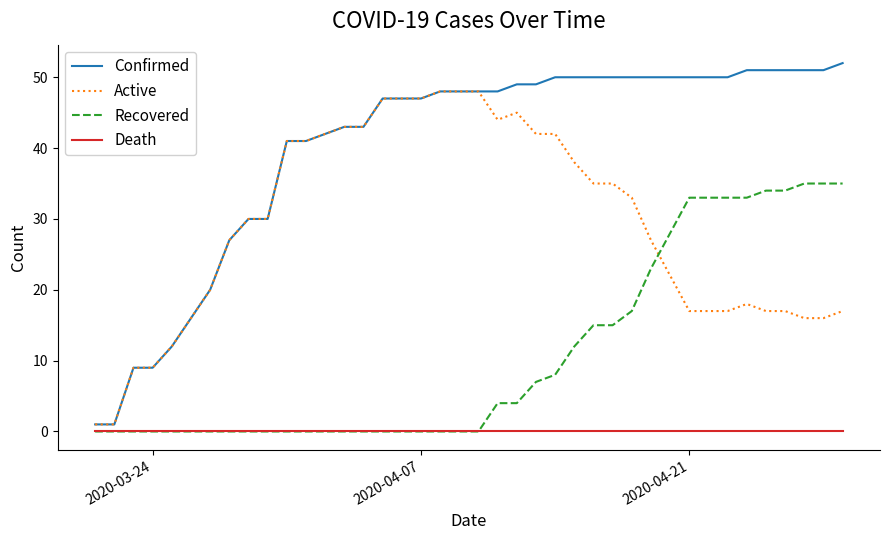

Which series has the largest total across all categories?

Confirmed